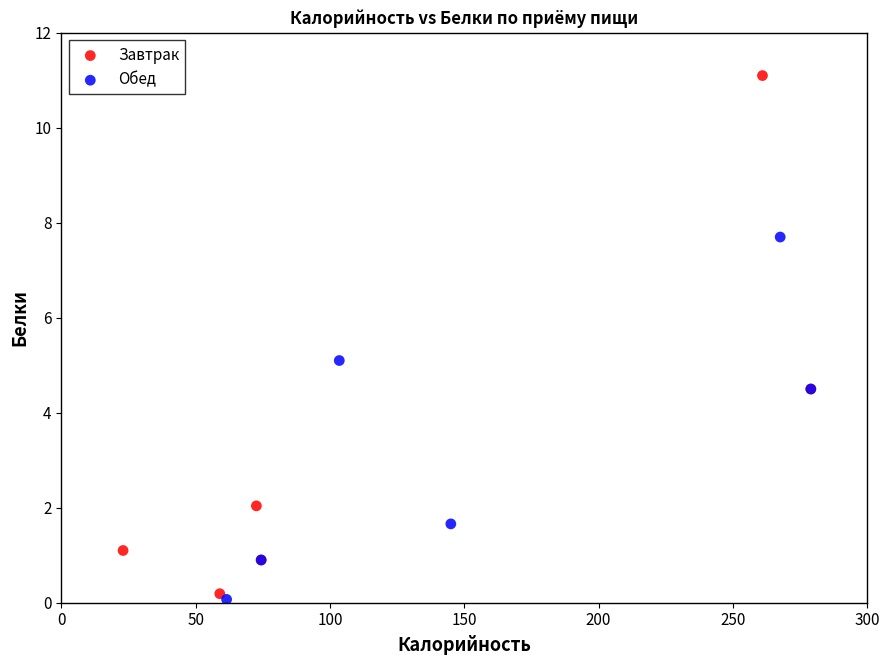

Which series contains the highest Y value?

Завтрак